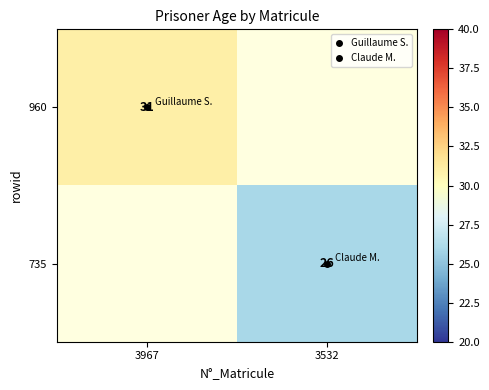

What is the sum of all 960 values?

31